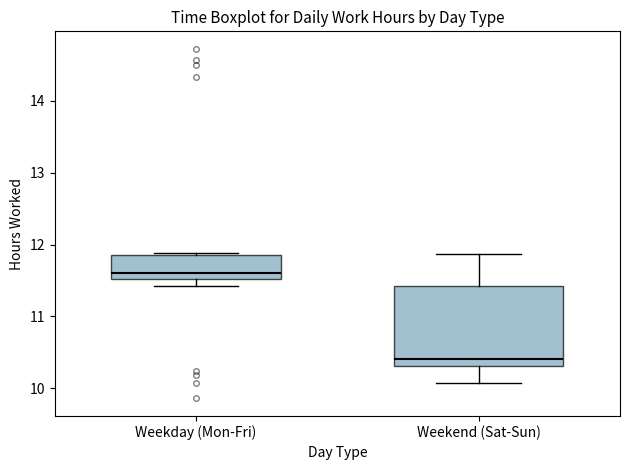

Reading left to right, read every box against the y-axis: the position of its median line, the range the box covers, and the ends of its whiskers. The values are not printed on the chart, so give them approximately, as read against the axis.

Weekday (Mon-Fri): median 11.6, box 11.5 to 11.9, whiskers 11.4 to 11.9 (just above the box's upper edge)
Weekend (Sat-Sun): median 10.4, box 10.3 to 11.4, whiskers 10.1 to 11.9